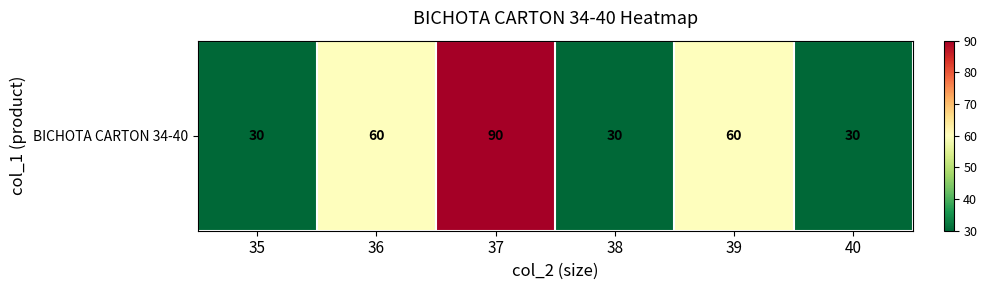

Reading left to right, transcribe all the data shown in this chart.

30	60	90	30	60	30